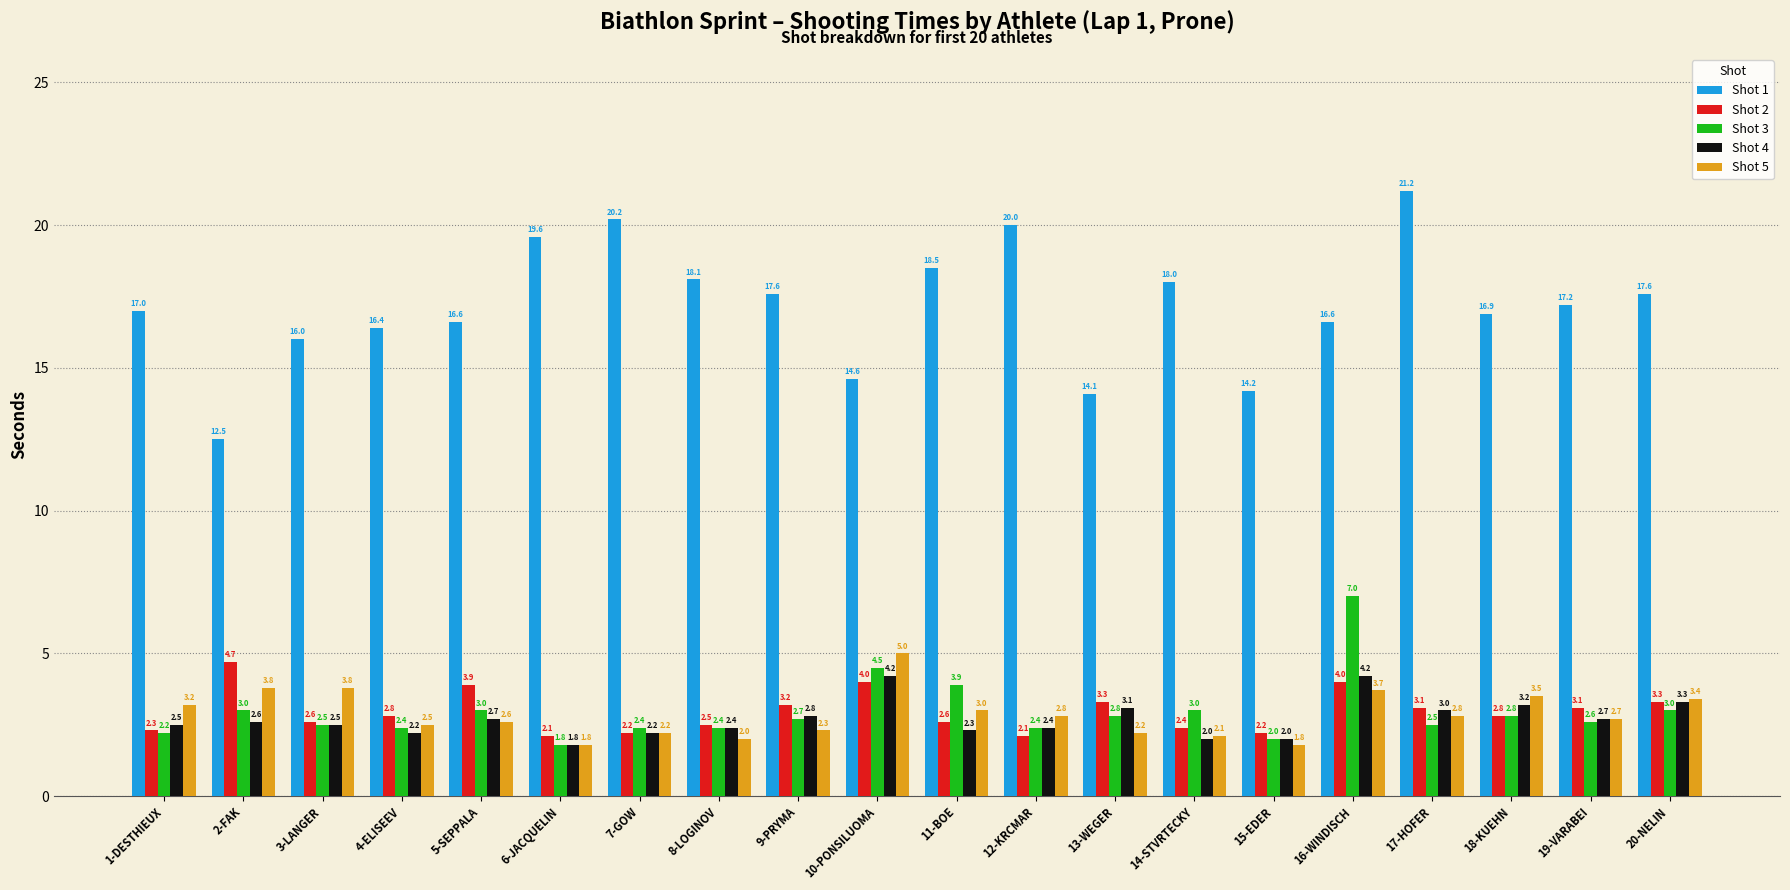

Reading left to right, extract all data points from this chart.

Shot 1: 17.0	12.5	16.0	16.4	16.6	19.6	20.2	18.1	17.6	14.6	18.5	20.0	14.1	18.0	14.2	16.6	21.2	16.9	17.2	17.6
Shot 2: 2.3	4.7	2.6	2.8	3.9	2.1	2.2	2.5	3.2	4.0	2.6	2.1	3.3	2.4	2.2	4.0	3.1	2.8	3.1	3.3
Shot 3: 2.2	3.0	2.5	2.4	3.0	1.8	2.4	2.4	2.7	4.5	3.9	2.4	2.8	3.0	2.0	7.0	2.5	2.8	2.6	3.0
Shot 4: 2.5	2.6	2.5	2.2	2.7	1.8	2.2	2.4	2.8	4.2	2.3	2.4	3.1	2.0	2.0	4.2	3.0	3.2	2.7	3.3
Shot 5: 3.2	3.8	3.8	2.5	2.6	1.8	2.2	2.0	2.3	5.0	3.0	2.8	2.2	2.1	1.8	3.7	2.8	3.5	2.7	3.4